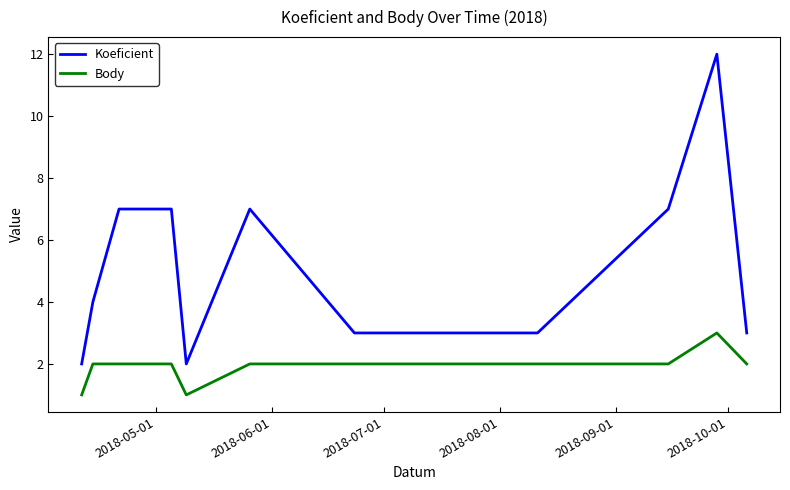

What is the maximum value shown in the chart?

12